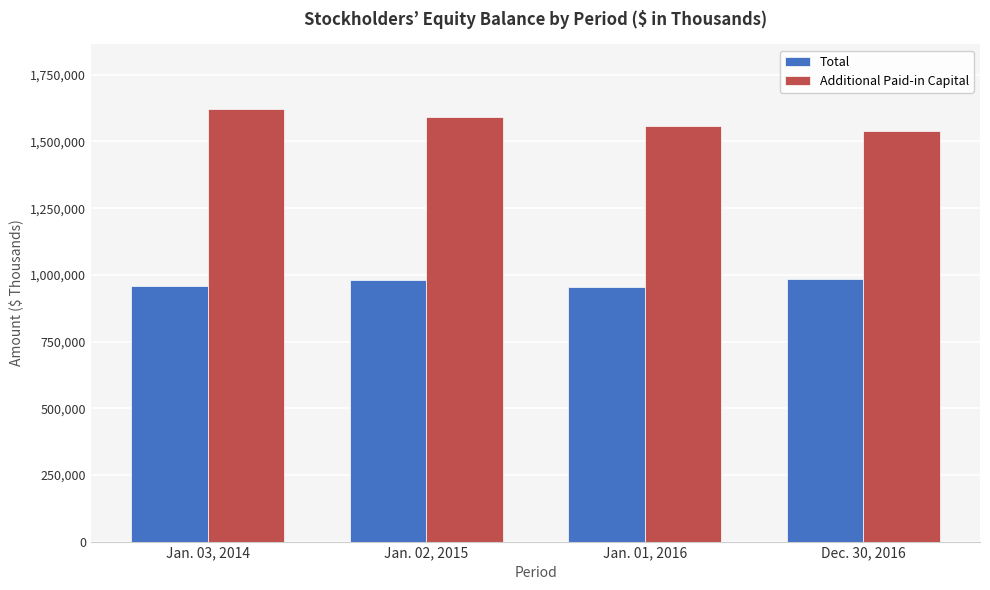

List the series in order of their peak value, highest first.

Additional Paid-in Capital, Total